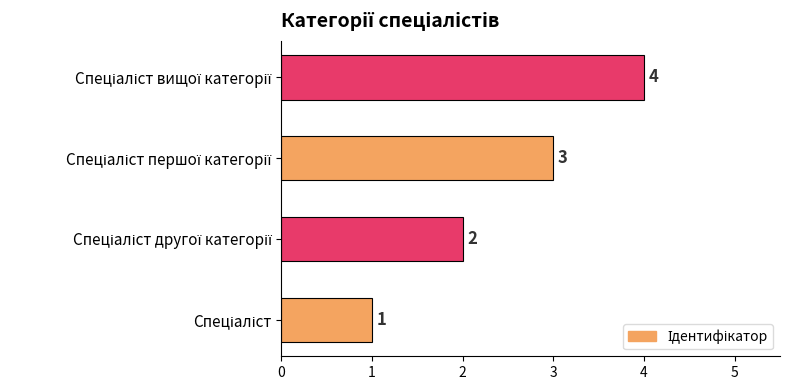

How many bars are there in total?

4